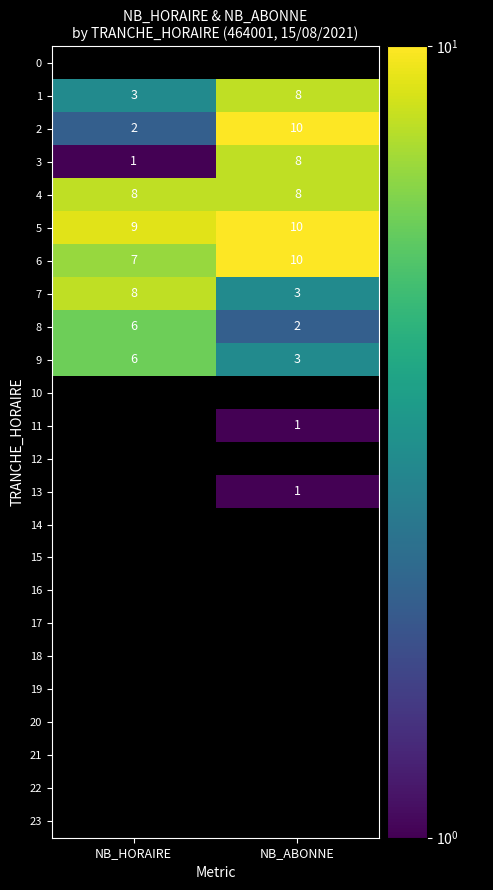

Is it true that 6 equals 7 at NB_HORAIRE?

True